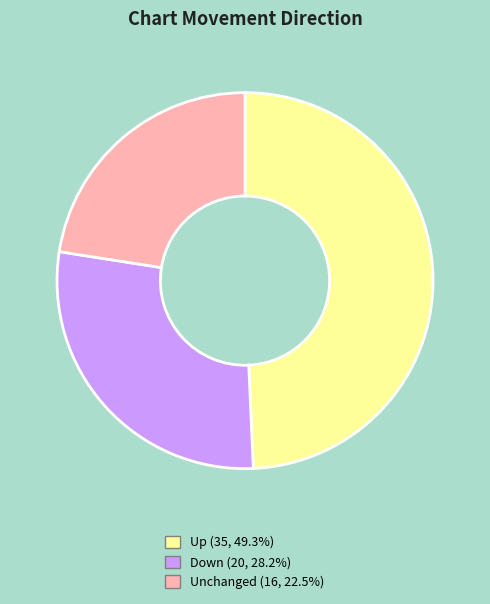

Is there a majority slice in this chart?

No